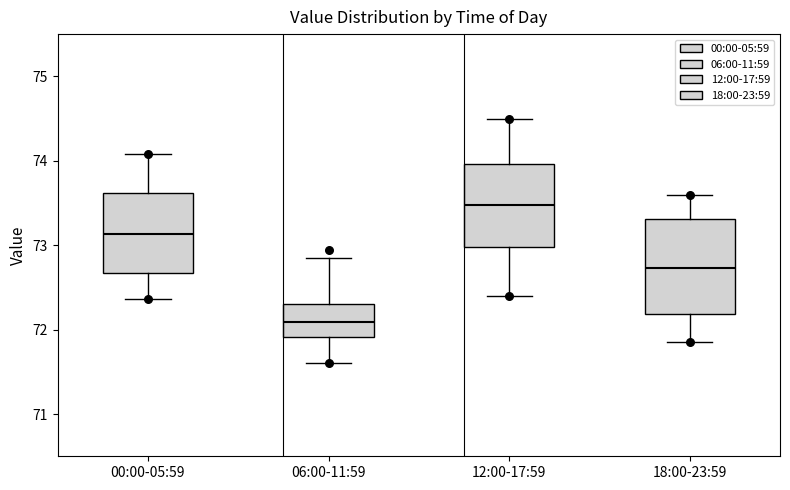

Reading left to right, transcribe this box plot: for each box, give where its median line is, the range the box spans, and where its two whiskers end, as read against the y-axis. The values are not printed on the chart, so give them approximately, as read against the axis.

00:00-05:59: median 73.1, box 72.7 to 73.6, whiskers 72.4 to 74.1
06:00-11:59: median 72.1, box 71.9 to 72.3, whiskers 71.6 to 72.9
12:00-17:59: median 73.5, box 73.0 to 74.0, whiskers 72.4 to 74.5
18:00-23:59: median 72.7, box 72.2 to 73.3, whiskers 71.9 to 73.6